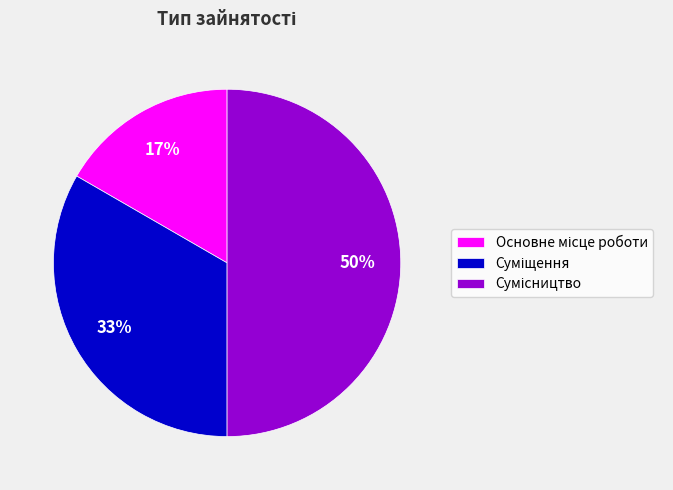

To the nearest percent, what is the difference between the largest and smallest slice percentages?

33%